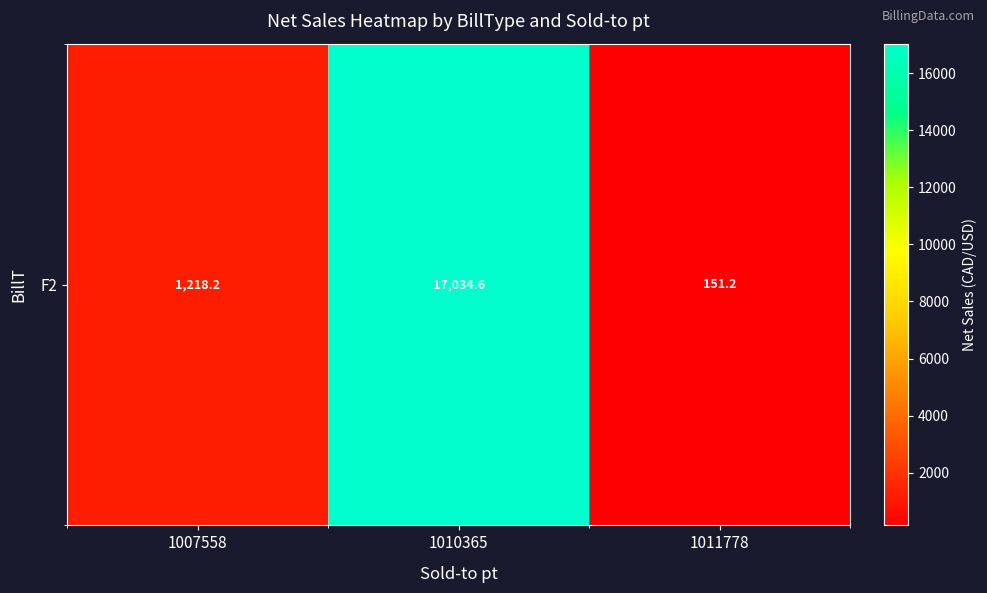

What is the difference between the maximum and minimum values?

16883.4